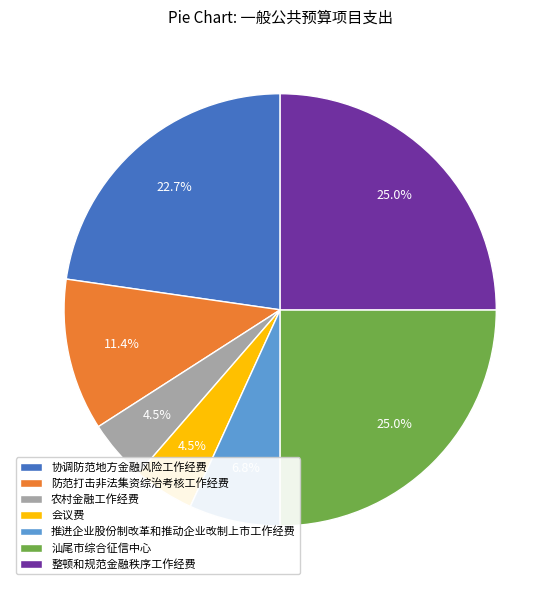

What percentage do 汕尾市综合征信中心 and 推进企业股份制改革和推动企业改制上市工作经费 together represent?

31.8%